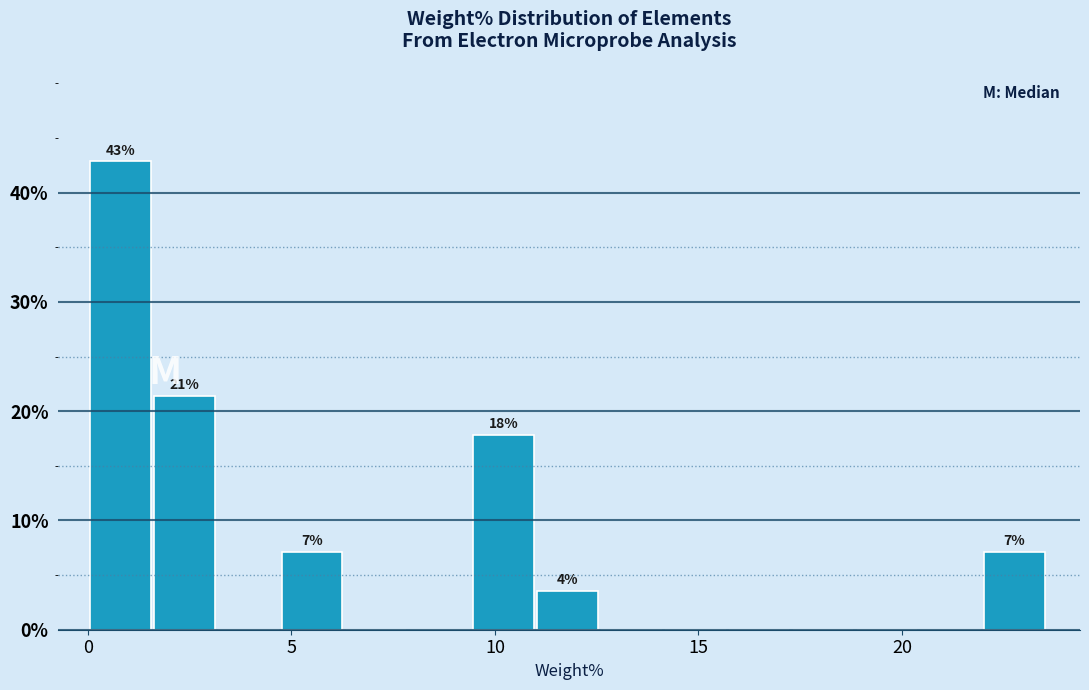

Read against the x-axis, roughly where is the centre of the tallest bar?

1.0